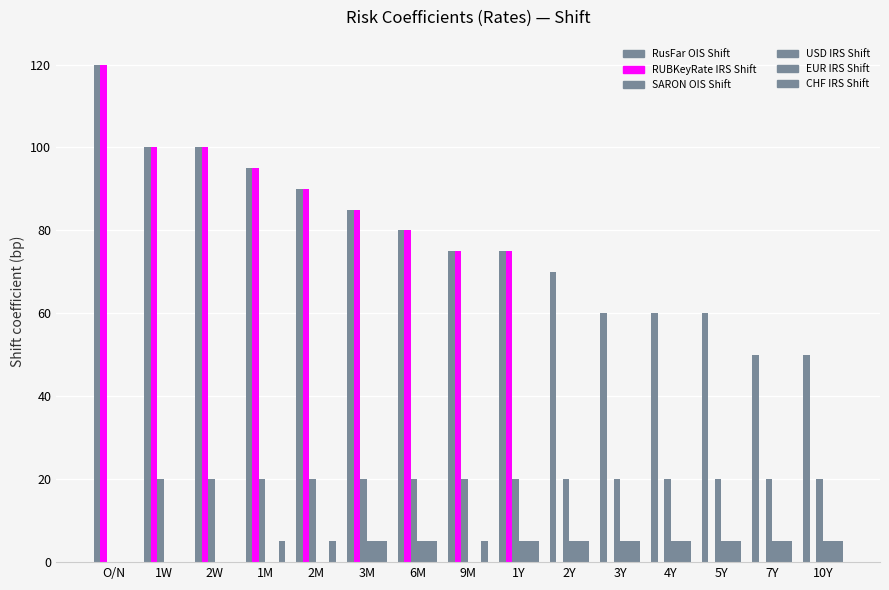

Between 2W and 10Y, which series saw the biggest shift?

RUBKeyRate IRS Shift